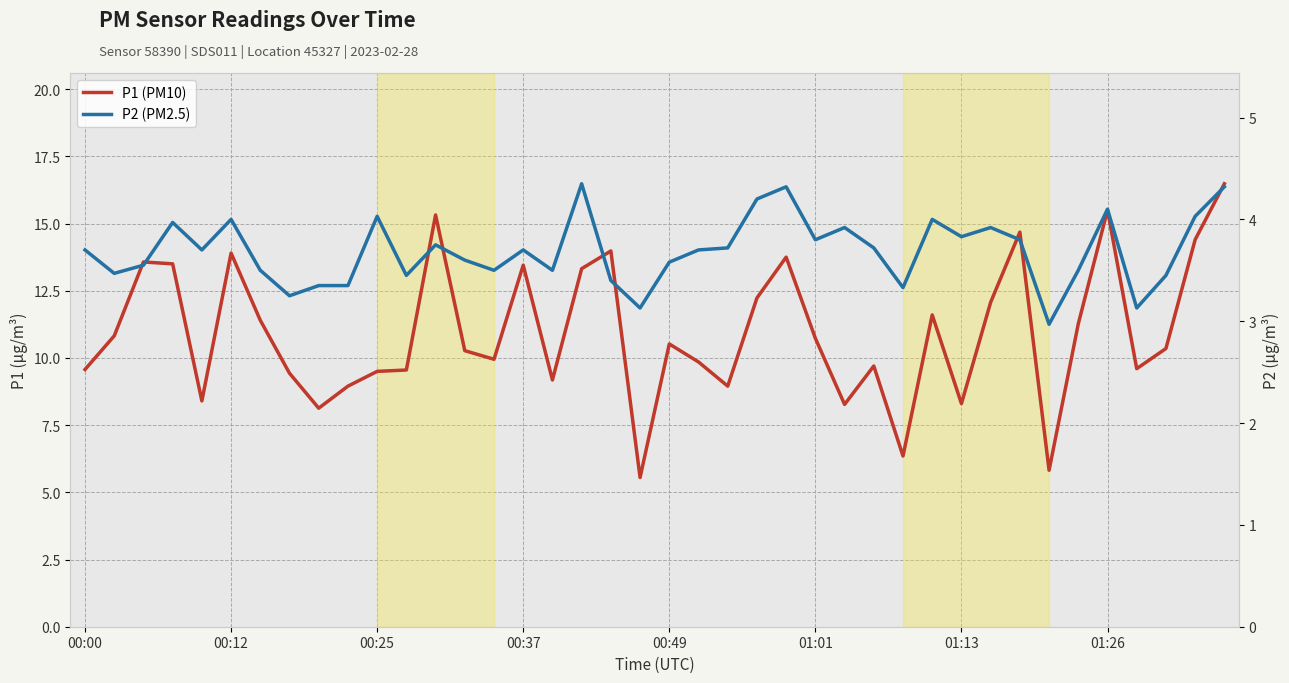

True or false: P2 has more than 2 points higher than both neighbors.

True